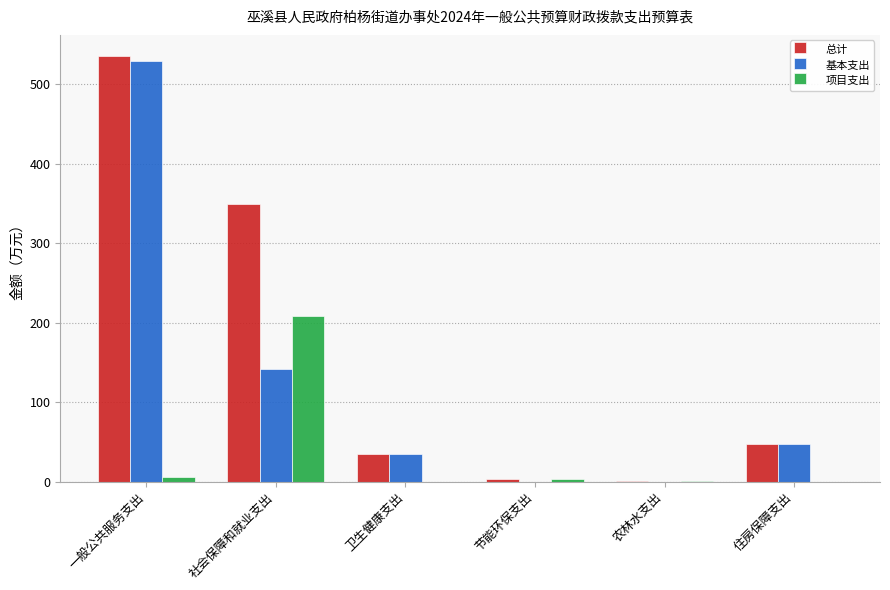

What is the difference between the 基本支出 values at 住房保障支出 and 一般公共服务支出?

483.0